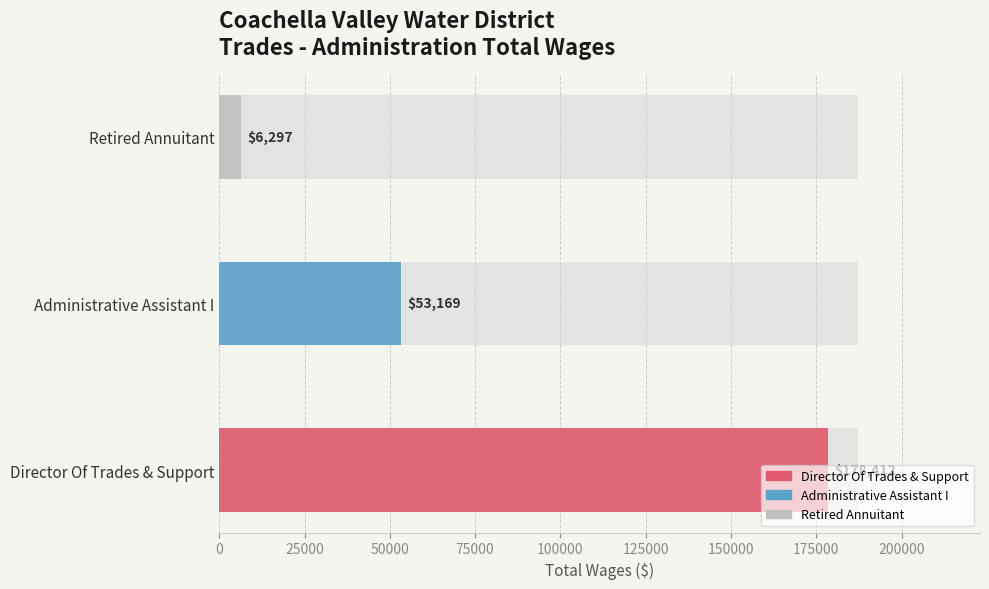

Does the chart contain stacked bars?

No